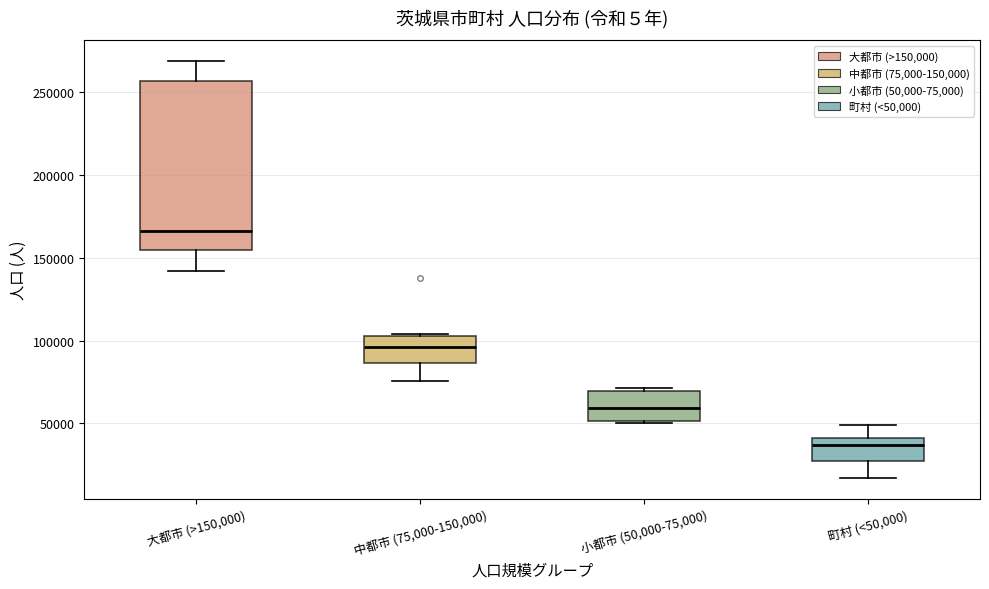

Reading left to right, read every box against the y-axis: the position of its median line, the range the box covers, and the ends of its whiskers. The values are not printed on the chart, so give them approximately, as read against the axis.

大都市 (>150,000): median 165000, box 155000 to 255000, whiskers 140000 to 270000
中都市 (75,000-150,000): median 95000, box 85000 to 100000, whiskers 75000 to 105000
小都市 (50,000-75,000): median 60000, box 50000 to 70000, whiskers 50000 to 70000 (just above the box's upper edge)
町村 (<50,000): median 35000, box 25000 to 40000, whiskers 15000 to 50000